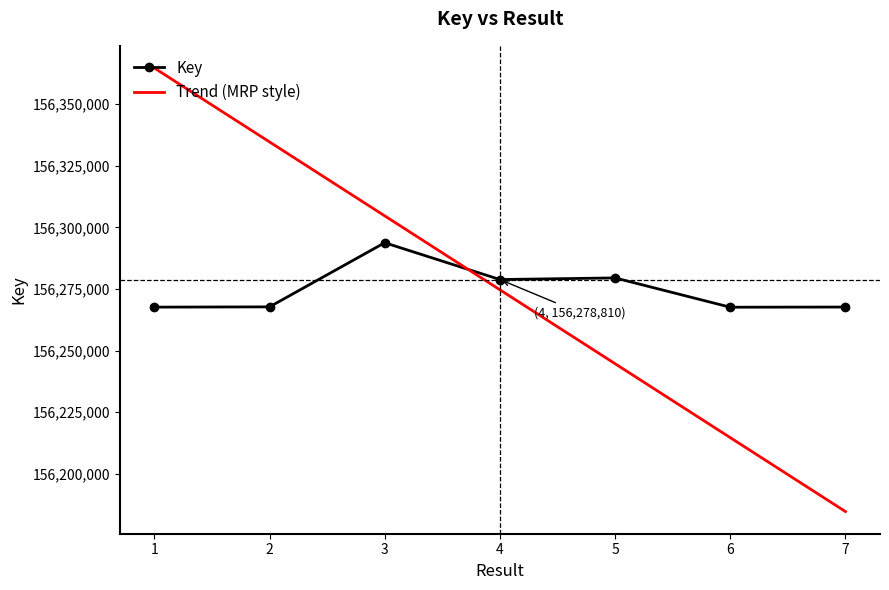

The value of Trend (MRP style) at 6 is 156214651.7. True or false?

True